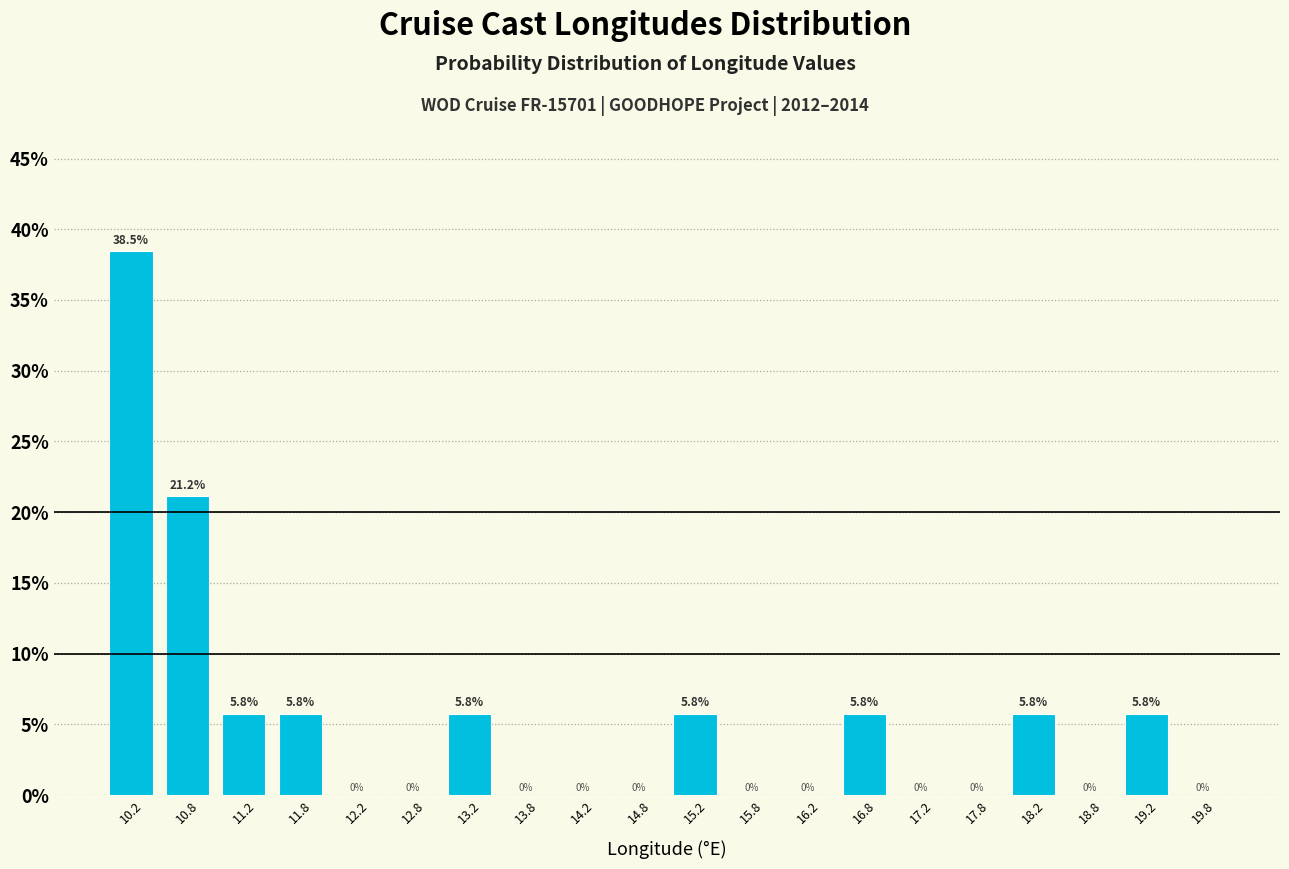

Over which range of the x-axis is the bar tallest?

10.0 to 10.5